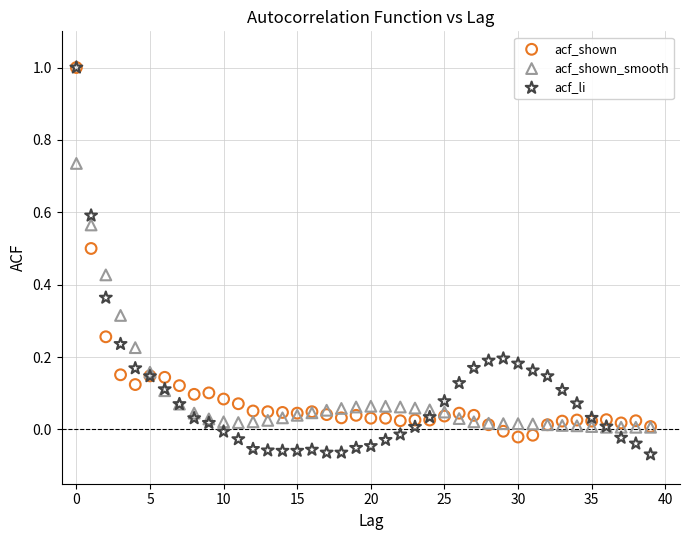

Which series has the largest Y range (max minus min)?

acf_li